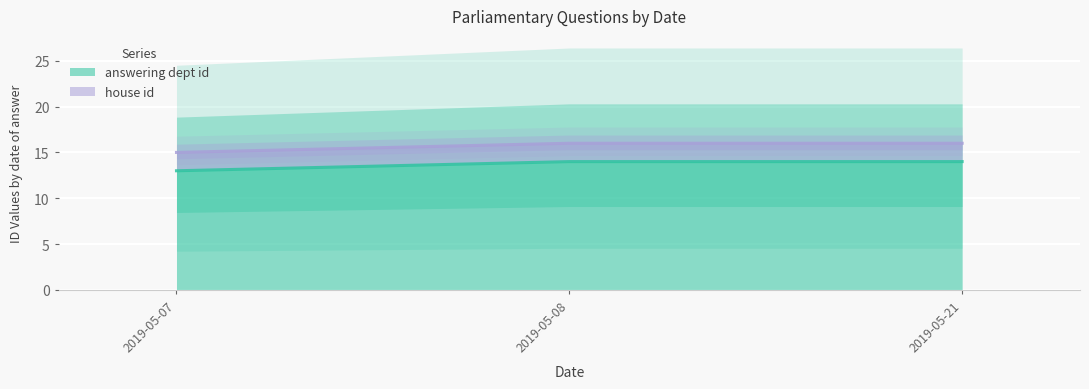

What is the difference between the maximum and minimum values in the house id series?

1